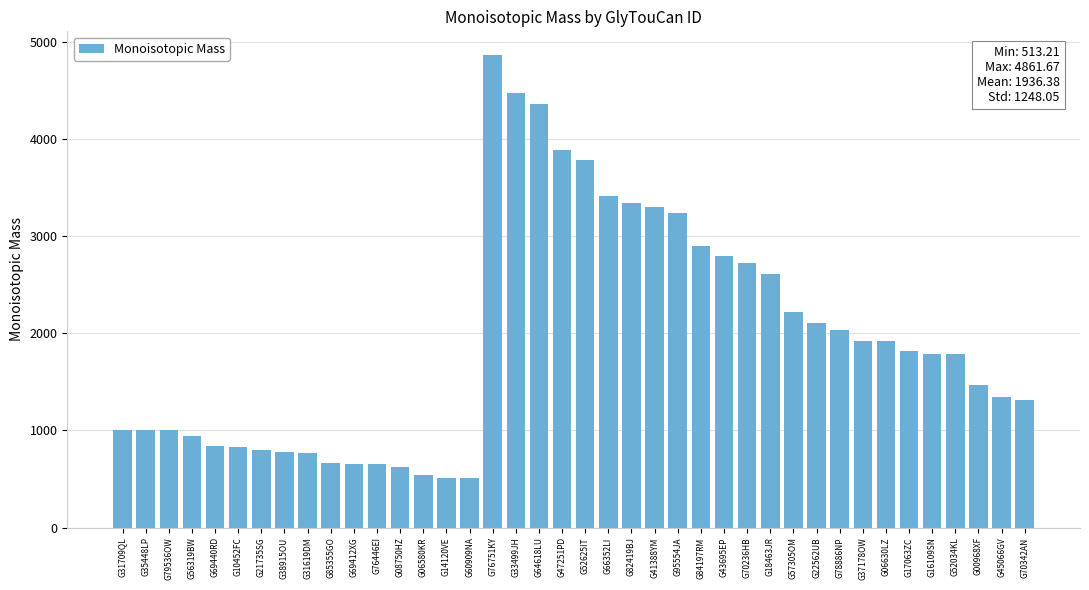

The value at G31709QL is 278.9. True or false?

False